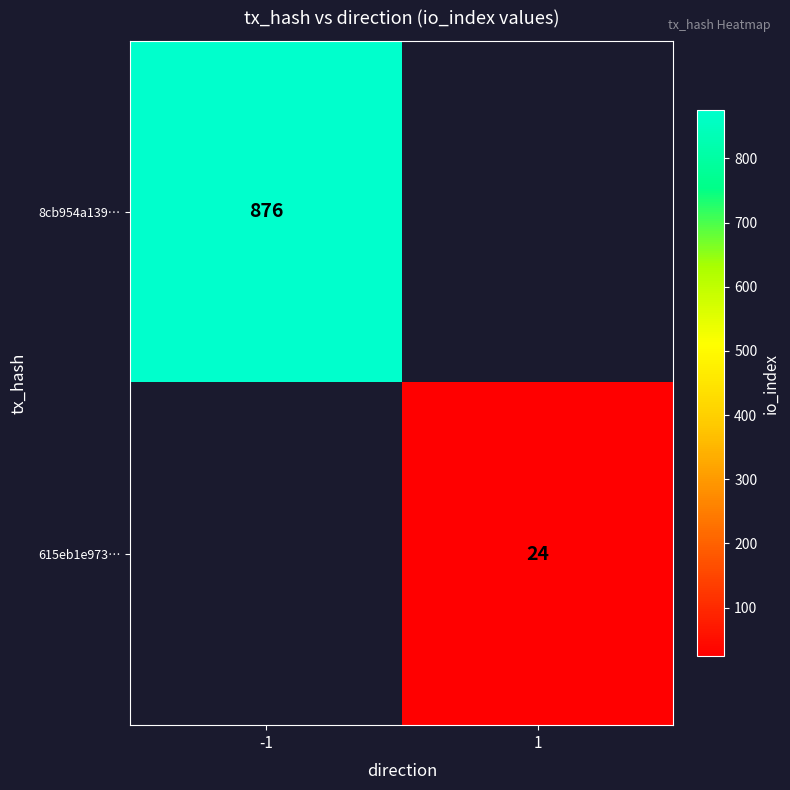

True or false: 615eb1e973… has a value of 14 at 1.

False